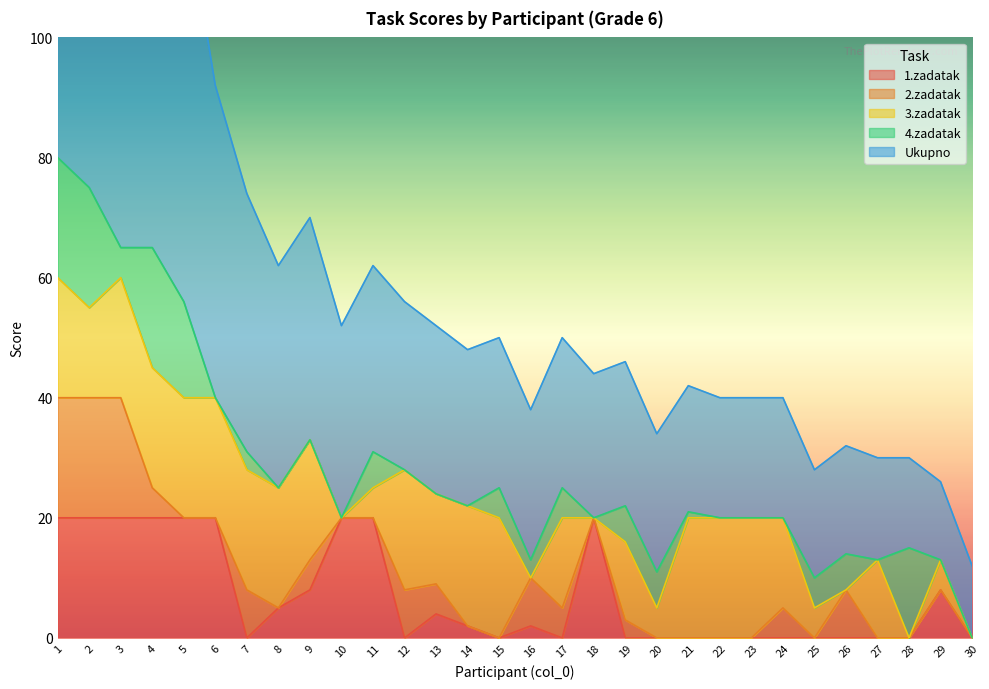

True or false: 1.zadatak has a value of 11 at 20.

False